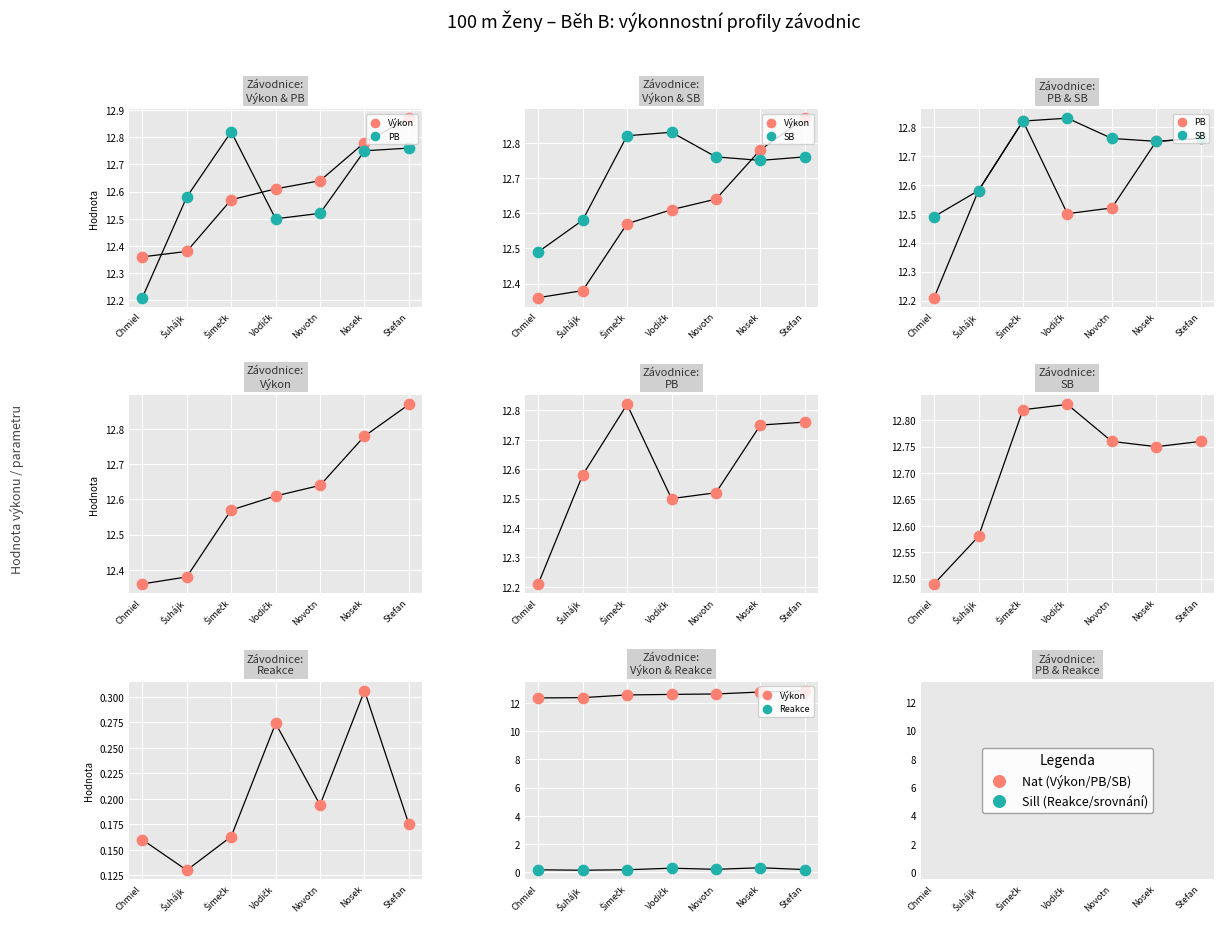

Which series contains the lowest Y value?

Reakce